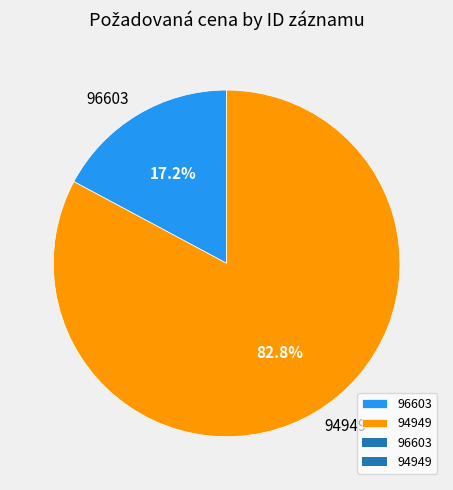

Approximately how many times larger is the value at 96603 compared to 94949?

0.2